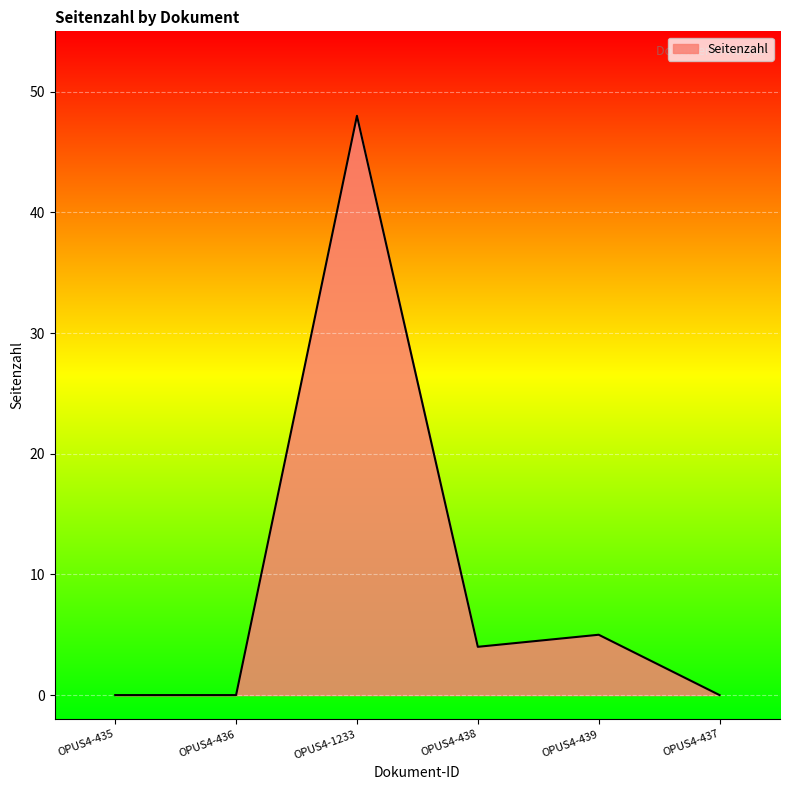

Reading left to right, what are all the values shown in this chart?

0	0	48	4	5	0